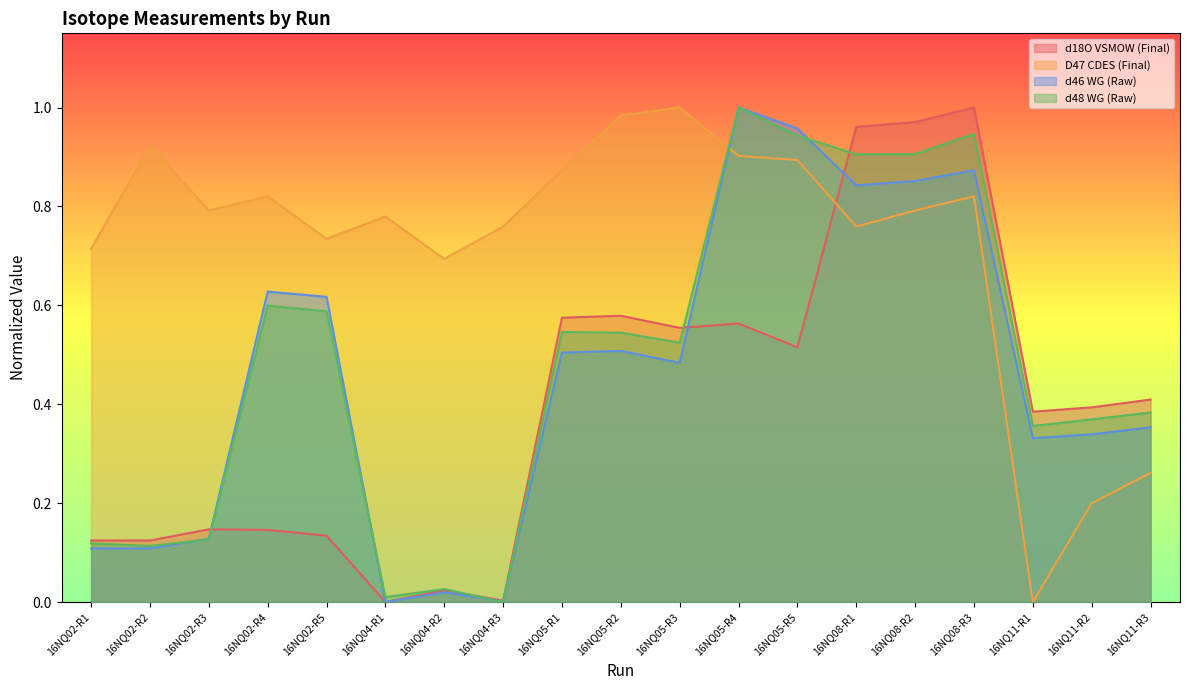

Reading right to left, what are all the values shown in this chart?

d18O VSMOW (Final): 16NQ11-R3=0.4	16NQ11-R2=0.4	16NQ11-R1=0.4	16NQ08-R3=1.0	16NQ08-R2=1.0	16NQ08-R1=1.0	16NQ05-R5=0.5	16NQ05-R4=0.6	16NQ05-R3=0.6	16NQ05-R2=0.6	16NQ05-R1=0.6	16NQ04-R3=0.0	16NQ04-R2=0.0	16NQ04-R1=0.0	16NQ02-R5=0.1	16NQ02-R4=0.1	16NQ02-R3=0.1	16NQ02-R2=0.1	16NQ02-R1=0.1
D47 CDES (Final): 16NQ11-R3=0.3	16NQ11-R2=0.2	16NQ11-R1=0.0	16NQ08-R3=0.8	16NQ08-R2=0.8	16NQ08-R1=0.8	16NQ05-R5=0.9	16NQ05-R4=0.9	16NQ05-R3=1.0	16NQ05-R2=1.0	16NQ05-R1=0.9	16NQ04-R3=0.8	16NQ04-R2=0.7	16NQ04-R1=0.8	16NQ02-R5=0.7	16NQ02-R4=0.8	16NQ02-R3=0.8	16NQ02-R2=0.9	16NQ02-R1=0.7
d46 WG (Raw): 16NQ11-R3=0.4	16NQ11-R2=0.3	16NQ11-R1=0.3	16NQ08-R3=0.9	16NQ08-R2=0.9	16NQ08-R1=0.8	16NQ05-R5=1.0	16NQ05-R4=1.0	16NQ05-R3=0.5	16NQ05-R2=0.5	16NQ05-R1=0.5	16NQ04-R3=0.0	16NQ04-R2=0.0	16NQ04-R1=0.0	16NQ02-R5=0.6	16NQ02-R4=0.6	16NQ02-R3=0.1	16NQ02-R2=0.1	16NQ02-R1=0.1
d48 WG (Raw): 16NQ11-R3=0.4	16NQ11-R2=0.4	16NQ11-R1=0.4	16NQ08-R3=0.9	16NQ08-R2=0.9	16NQ08-R1=0.9	16NQ05-R5=0.9	16NQ05-R4=1.0	16NQ05-R3=0.5	16NQ05-R2=0.5	16NQ05-R1=0.5	16NQ04-R3=0.0	16NQ04-R2=0.0	16NQ04-R1=0.0	16NQ02-R5=0.6	16NQ02-R4=0.6	16NQ02-R3=0.1	16NQ02-R2=0.1	16NQ02-R1=0.1